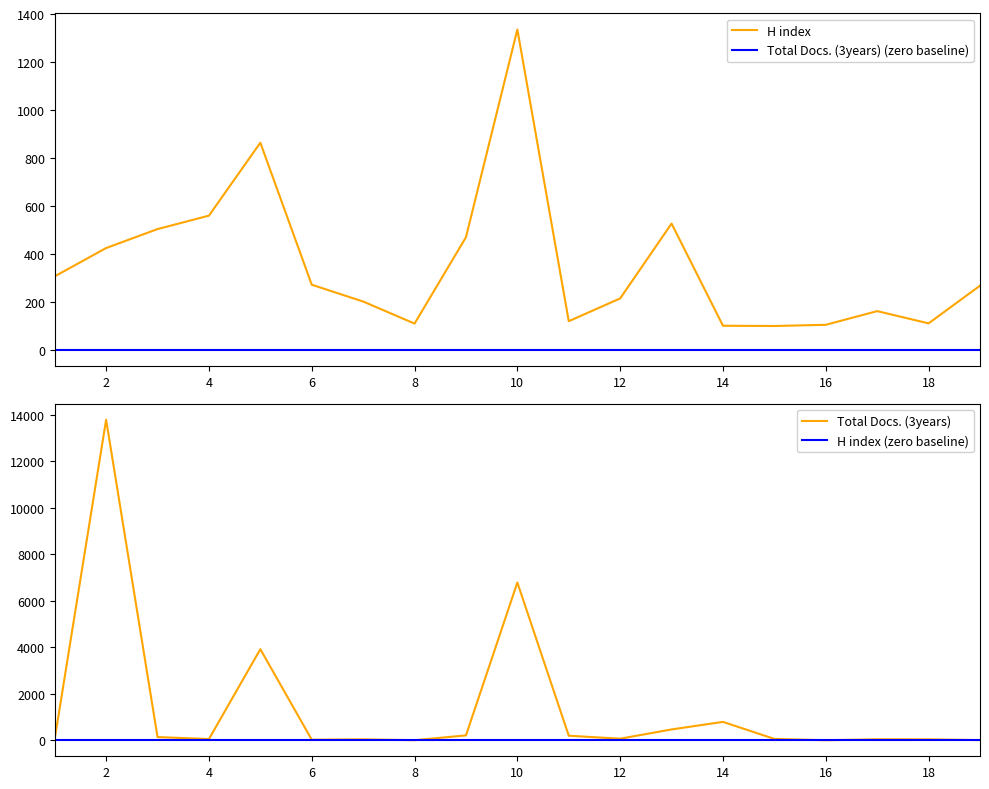

What is the lowest value of the H index series?

100